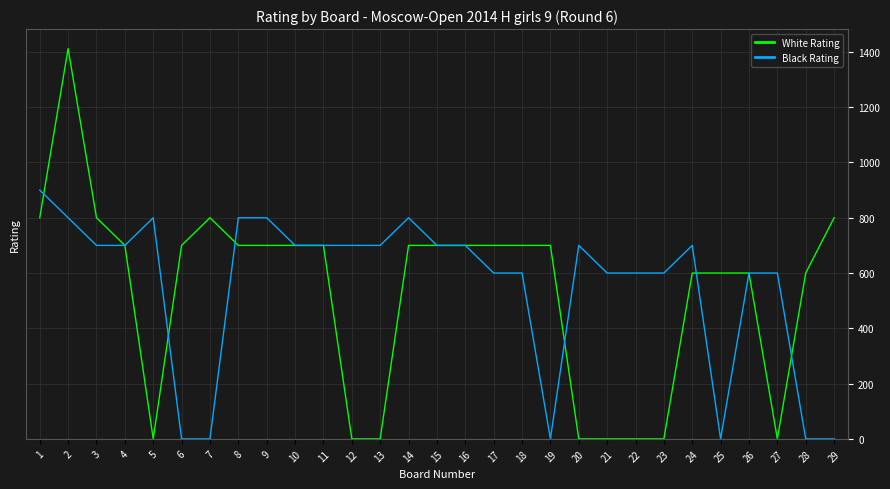

Is this an area chart (filled region under the line)?

No